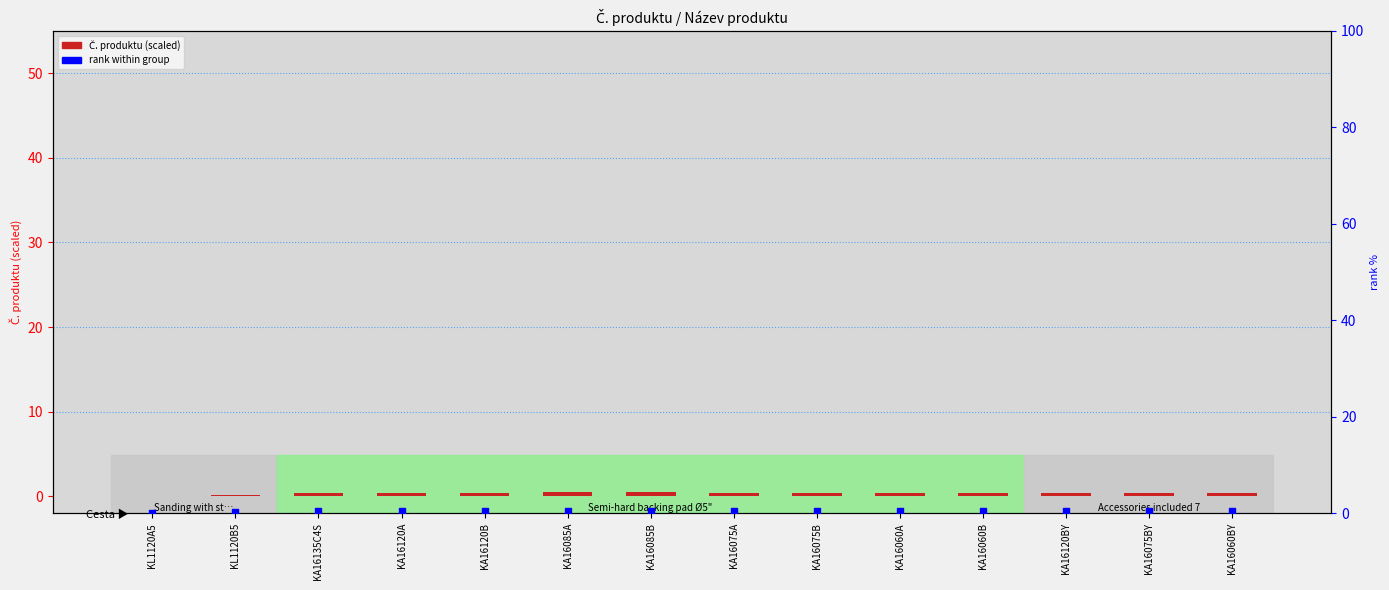

Which series has the largest total across all categories?

Č. produktu